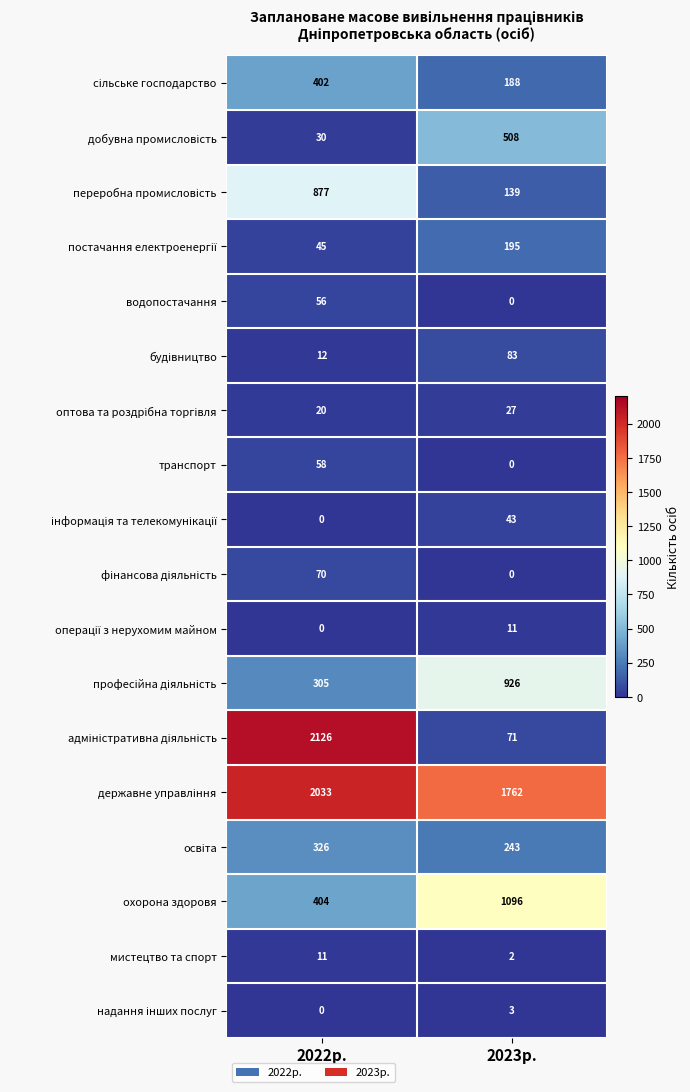

The value of мистецтво та спорт at 2022р. is 20. True or false?

False